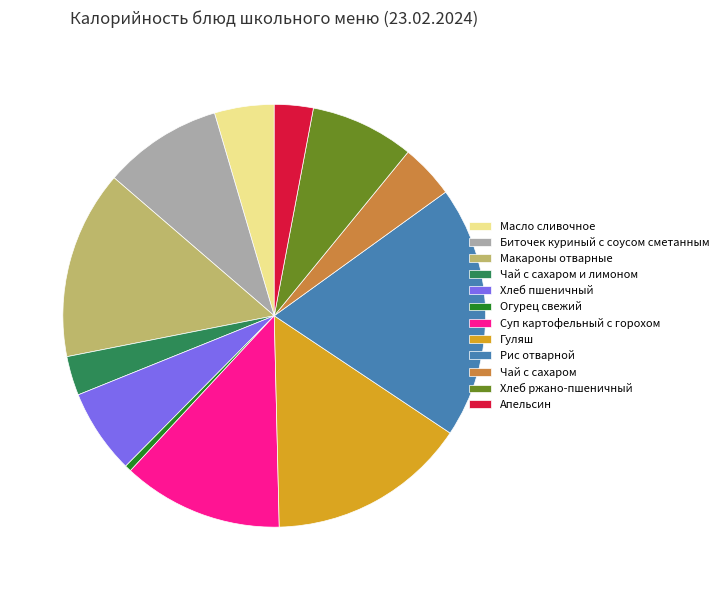

Which slice is the smallest?

Огурец свежий